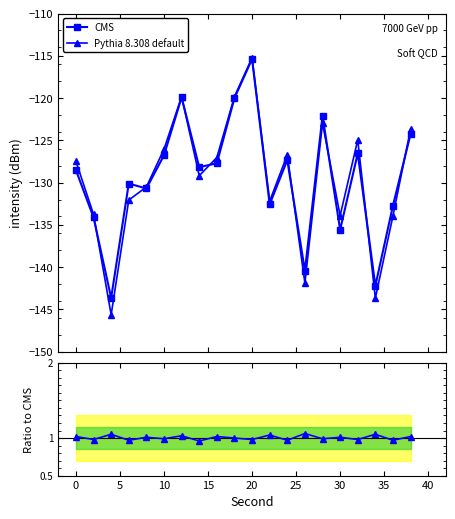

Which has a higher value, 19 or 25?

25